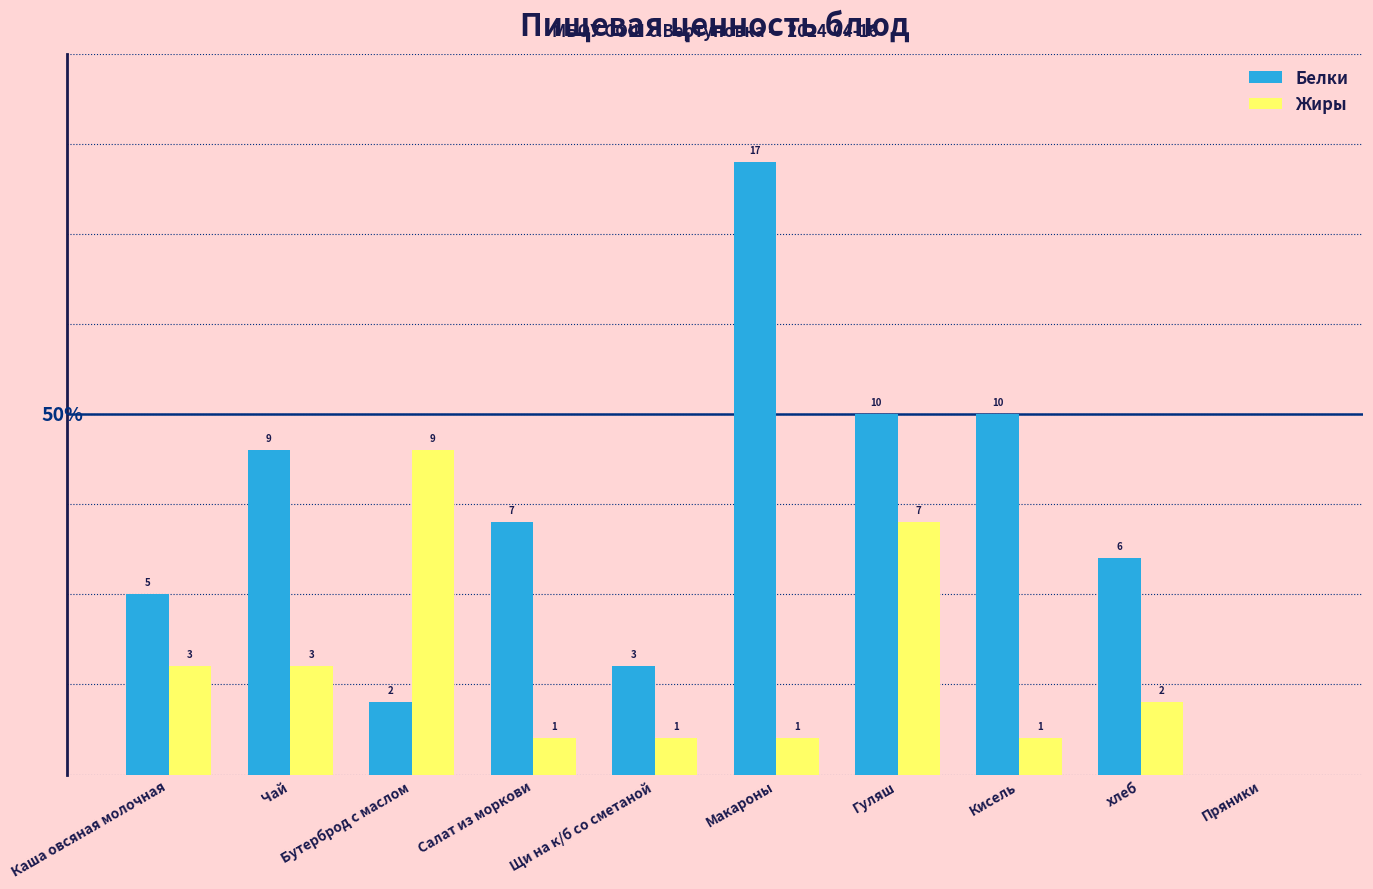

Which series changed the most between Каша овсяная молочная and Гуляш?

Белки